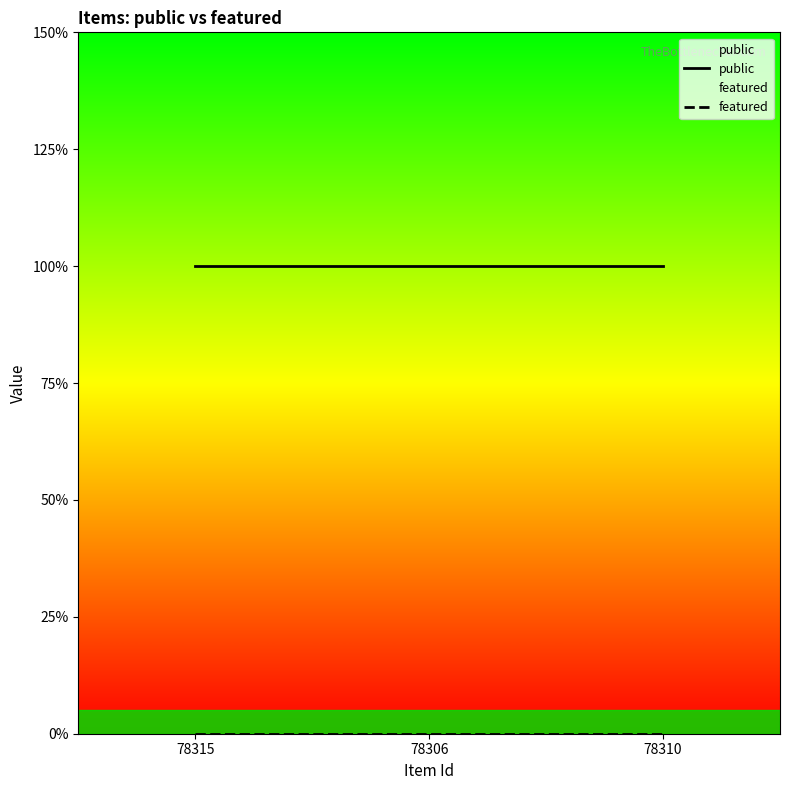

Rank the series by their maximum value, from highest to lowest.

public, featured